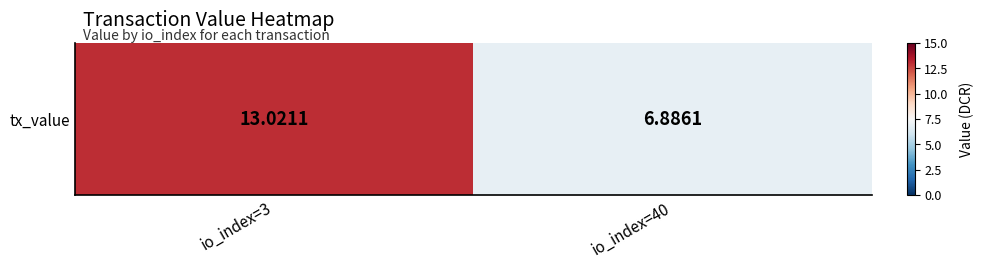

What is the minimum value shown in the chart?

6.9